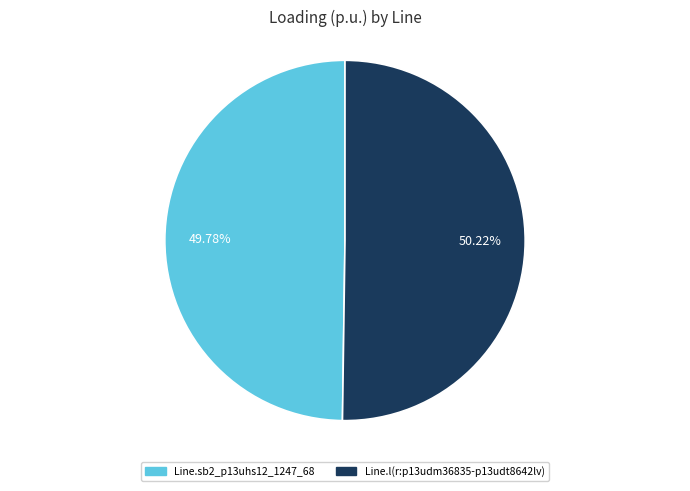

What portion of the pie excludes Line.l(r:p13udm36835-p13udt8642lv)?

49.8%